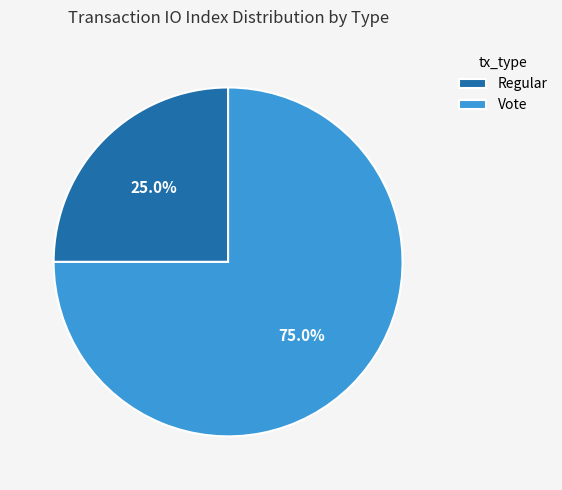

What is the largest slice in the pie chart?

Vote